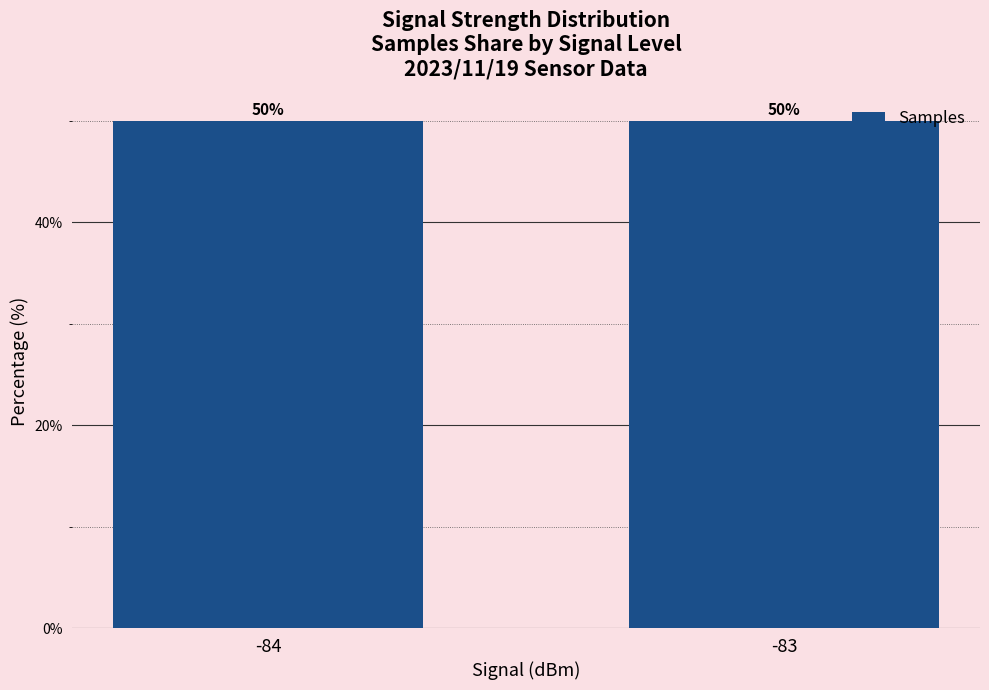

The value at -84 is 50.0. True or false?

True